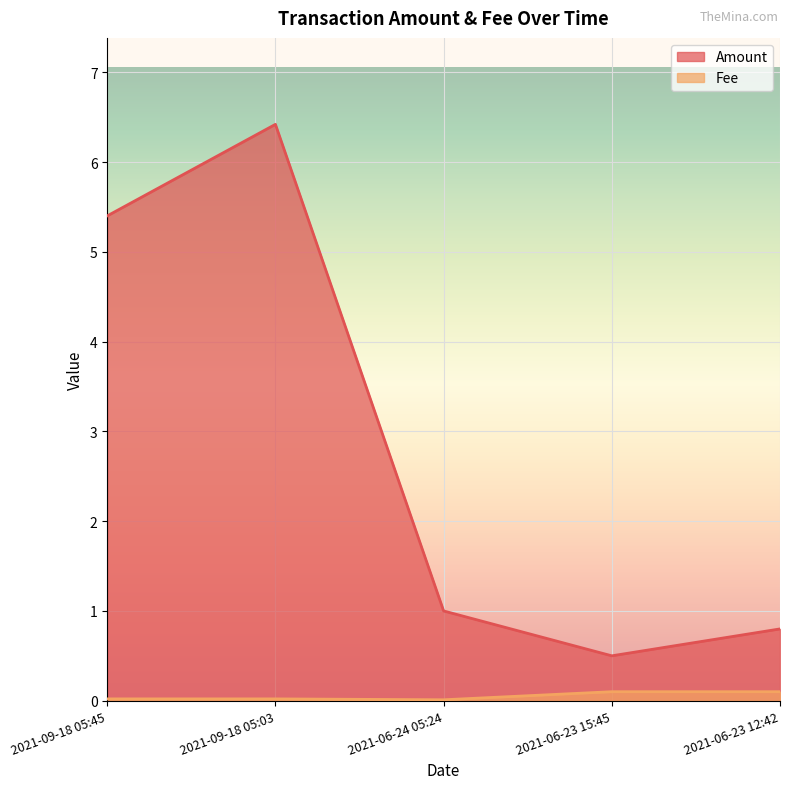

The Fee series shows 0.0 at 2021-09-18 05:45. True or false?

False